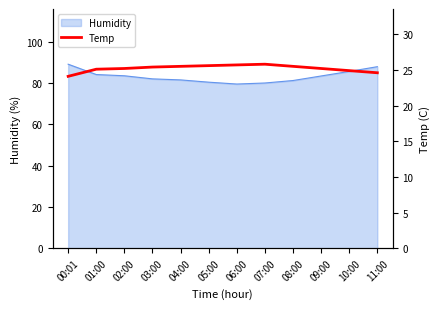

What position from the right is 06:00?

6